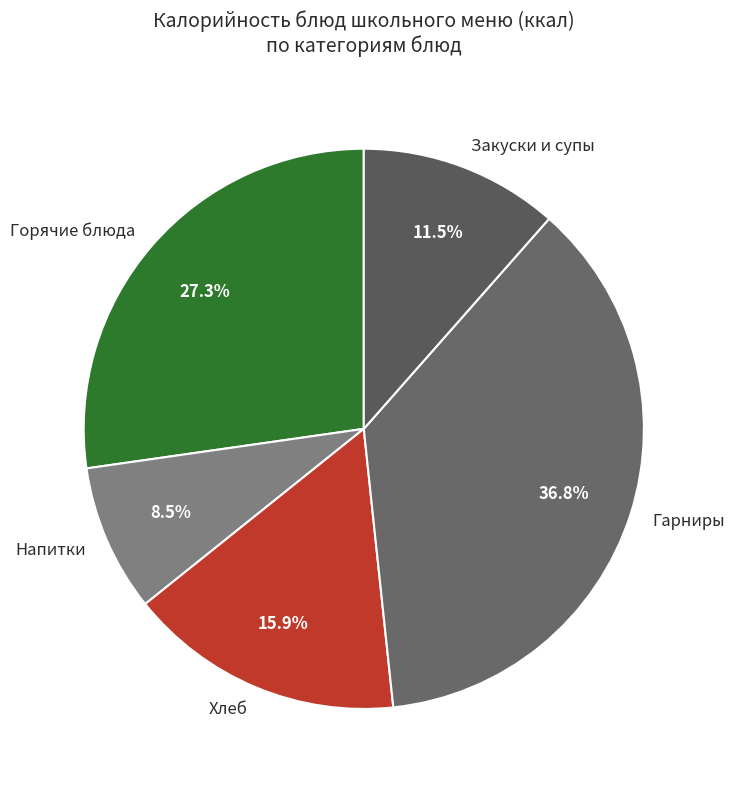

Rank the categories by value from highest to lowest.

Гарниры, Горячие блюда, Хлеб, Закуски и супы, Напитки